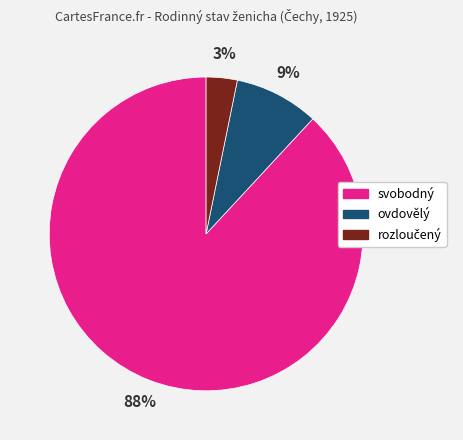

To the nearest percent, what percentage of the pie is ovdovělý?

9%